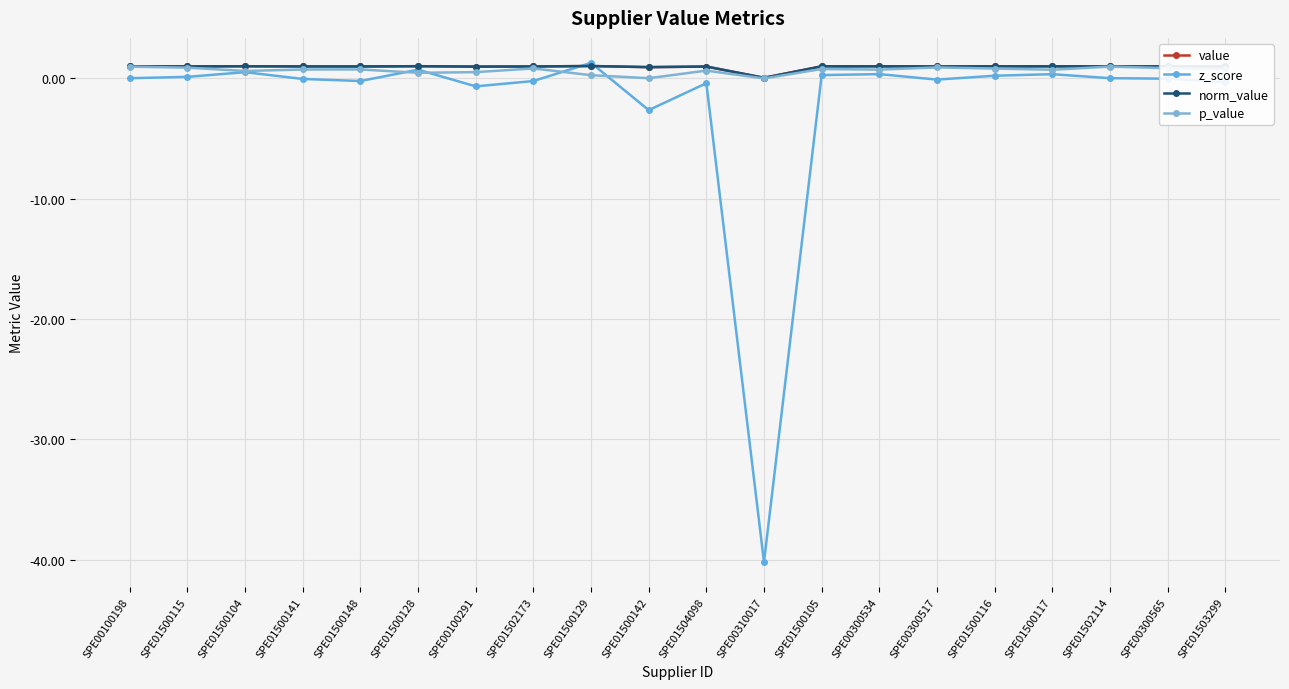

At which category is the sum across all series the highest?

SPE01500129